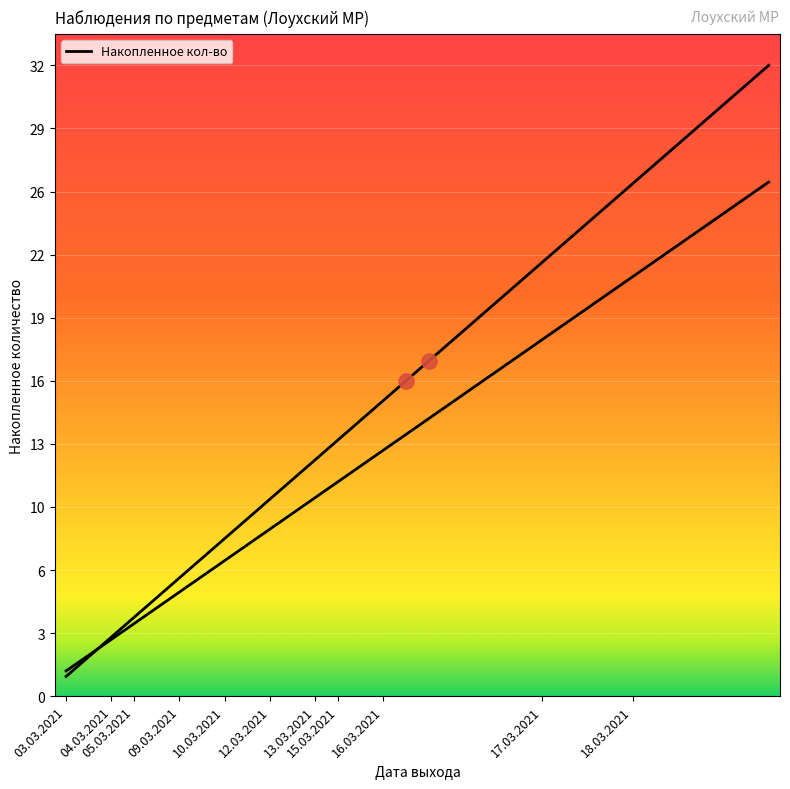

What is the ratio of the value at 28 to the value at 10?

2.6